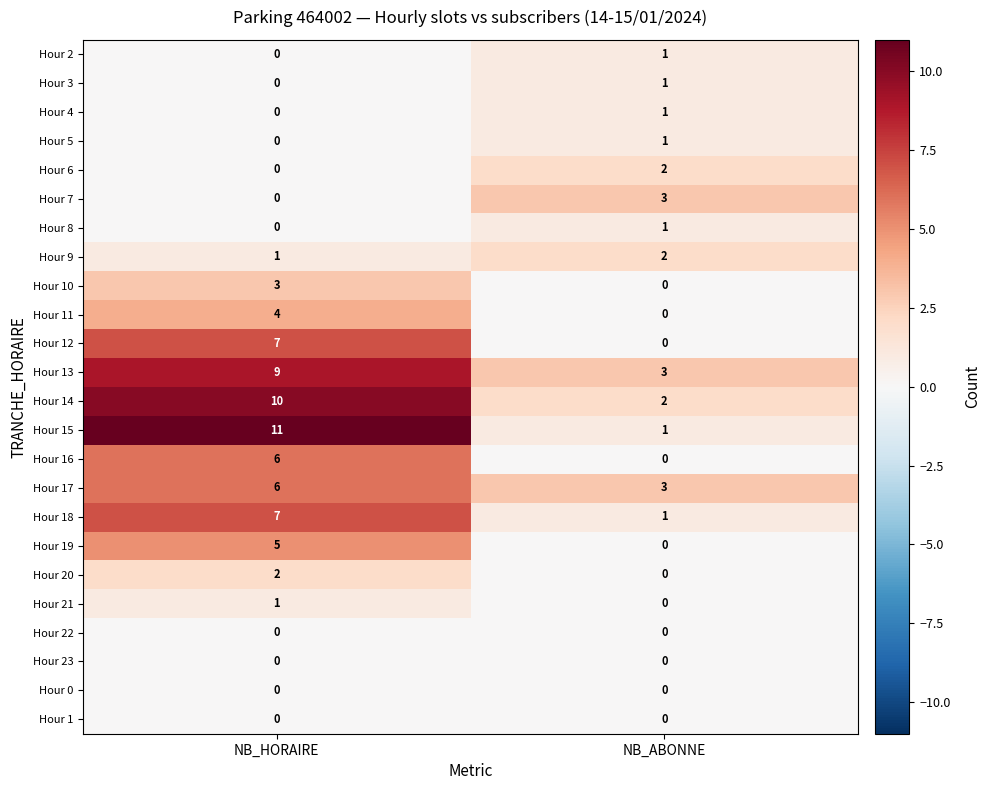

At how many categories does at least one series exceed 6?

1